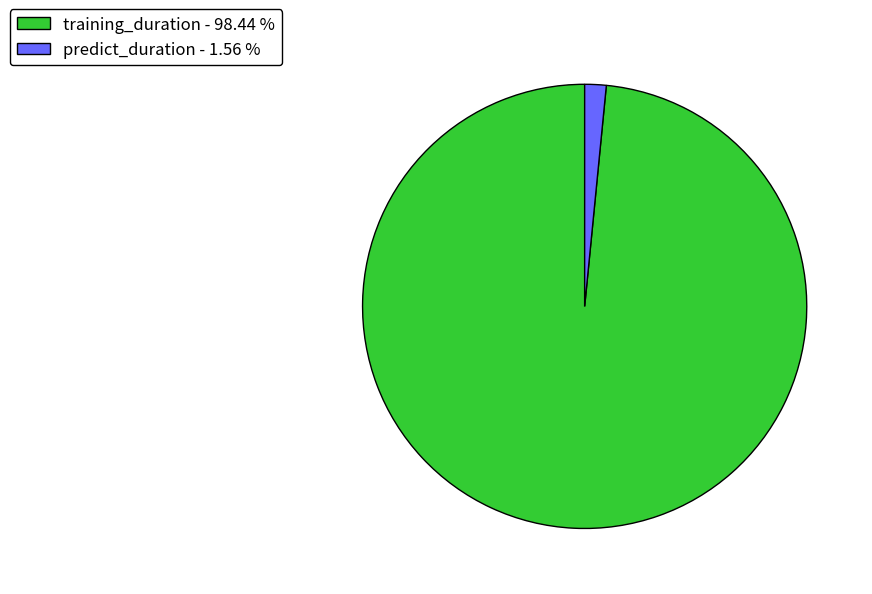

How many slices are in this pie chart?

2